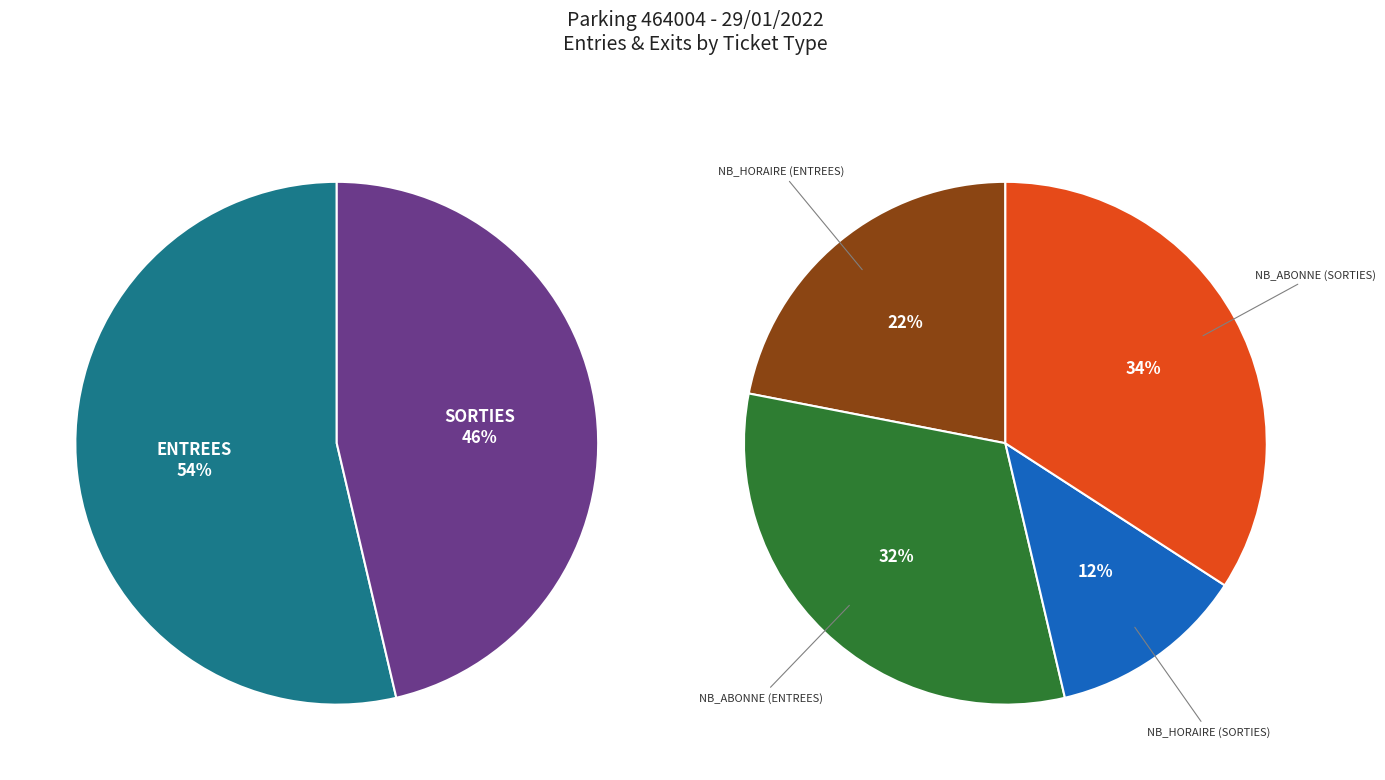

At SORTIES, list the series in order from largest to smallest.

NB_ABONNE, NB_HORAIRE